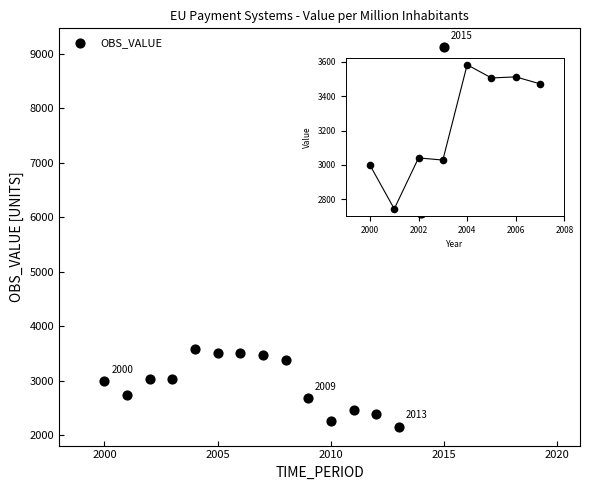

What is the range of Y values (max minus min)?

6952.7